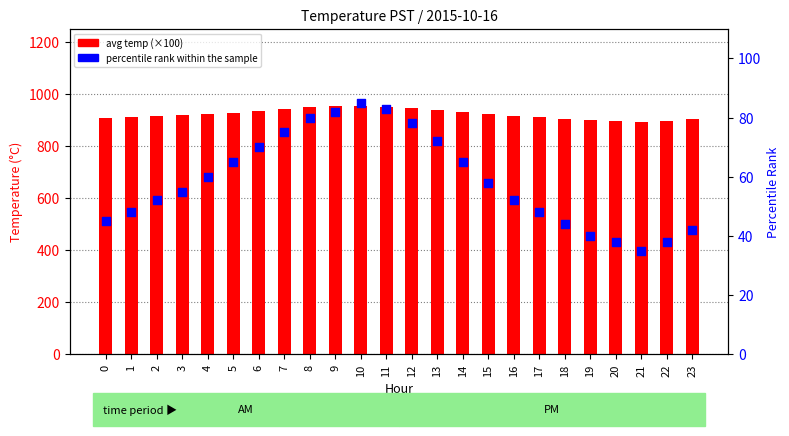

What are all the series names shown in the legend?

avg temp (×100), percentile rank within the sample